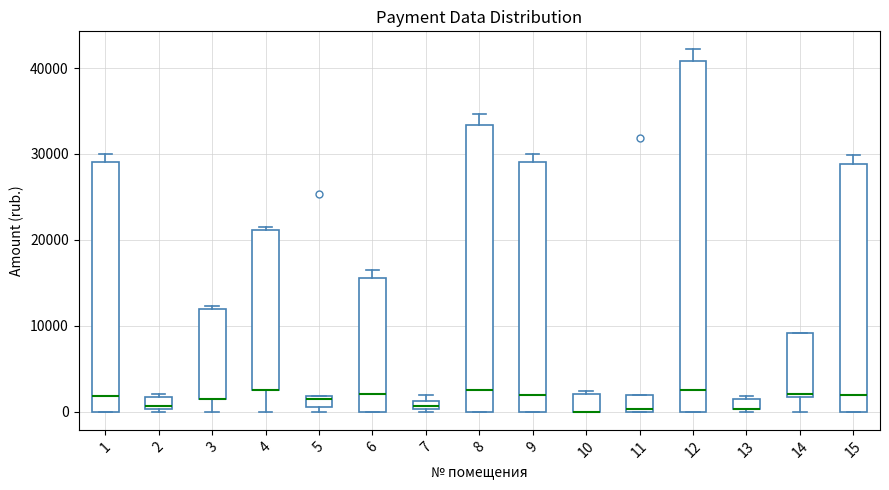

Comparing the boxes themselves (not the whiskers), which one is the tallest?

12